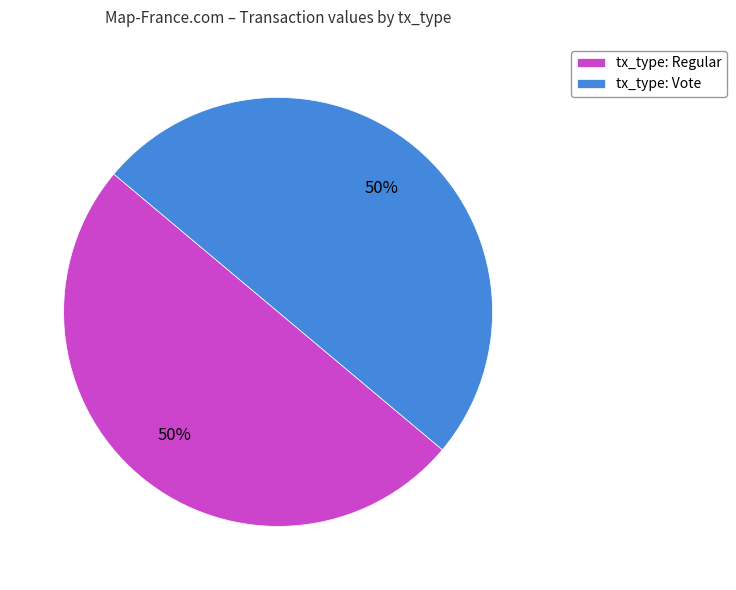

To the nearest percent, what is the combined percentage of tx_type: Regular and tx_type: Vote?

100%